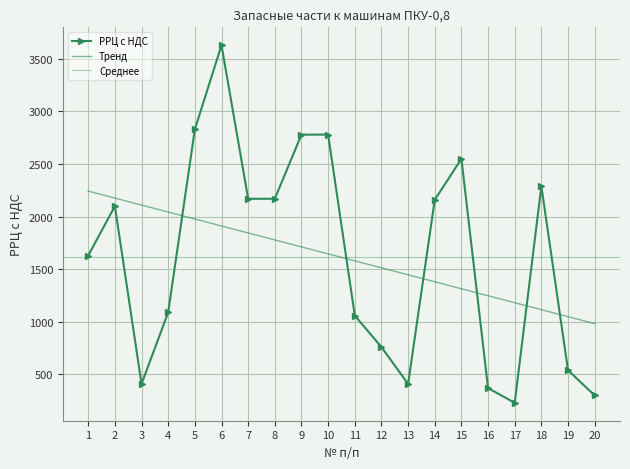

Rank the categories by value from highest to lowest.

6, 5, 9, 10, 15, 18, 7, 8, 14, 2, 1, 4, 11, 12, 19, 3, 13, 16, 20, 17